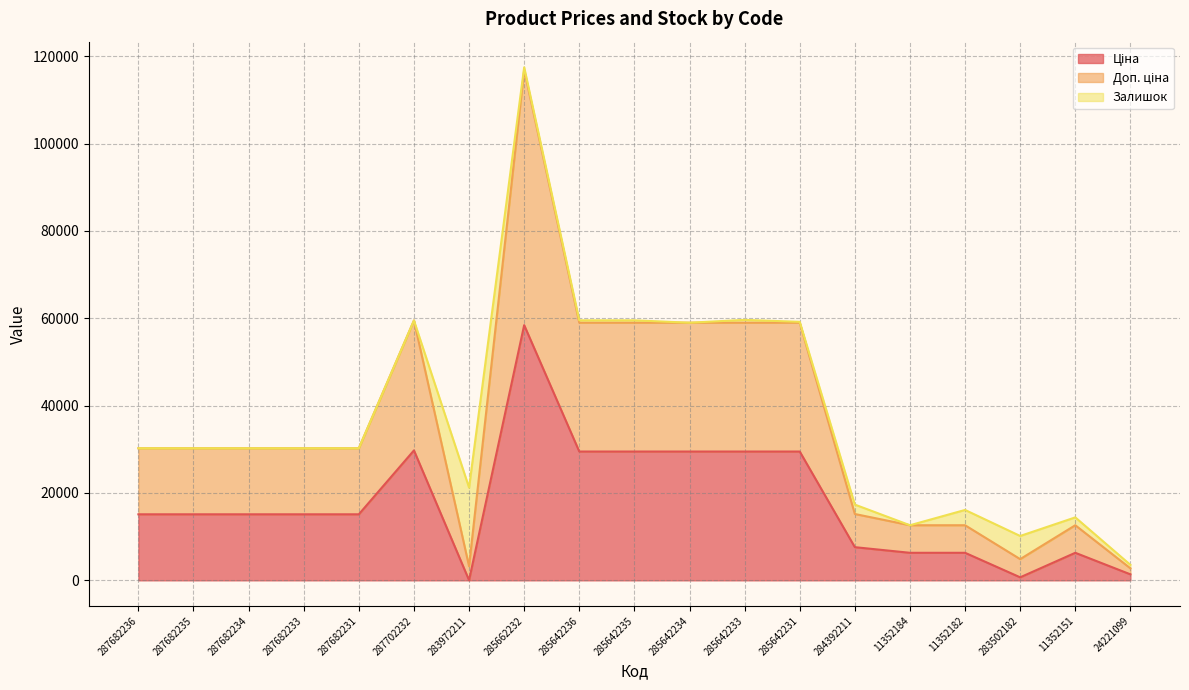

At which category is the sum across all series the highest?

285662232